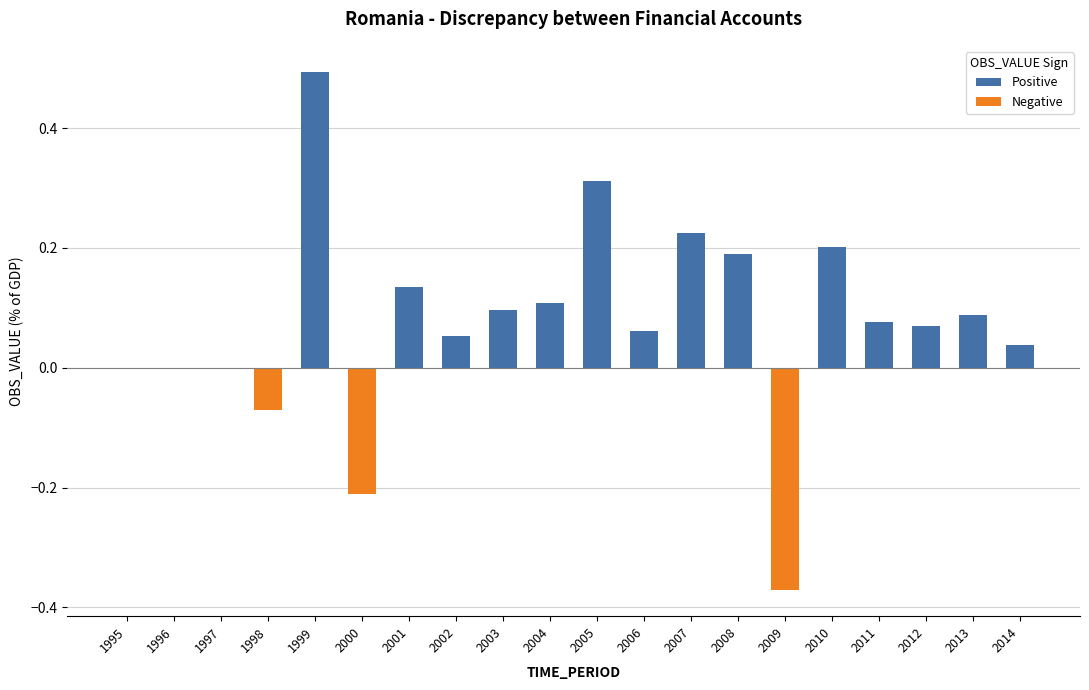

Are the bars grouped side by side (vs. stacked)?

Yes